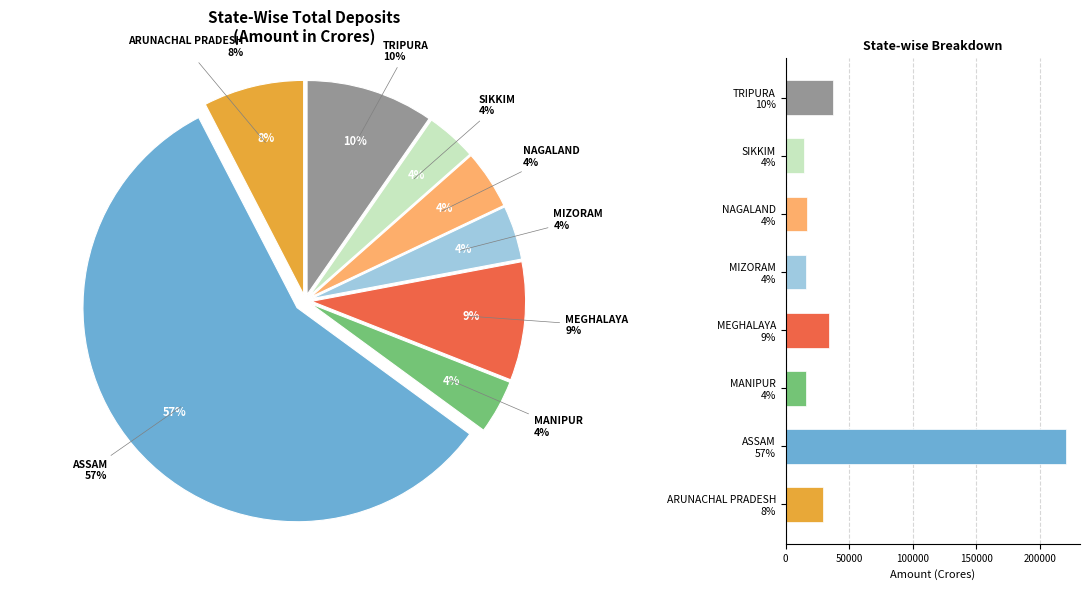

Is it true that MIZORAM is 4% of the pie?

True